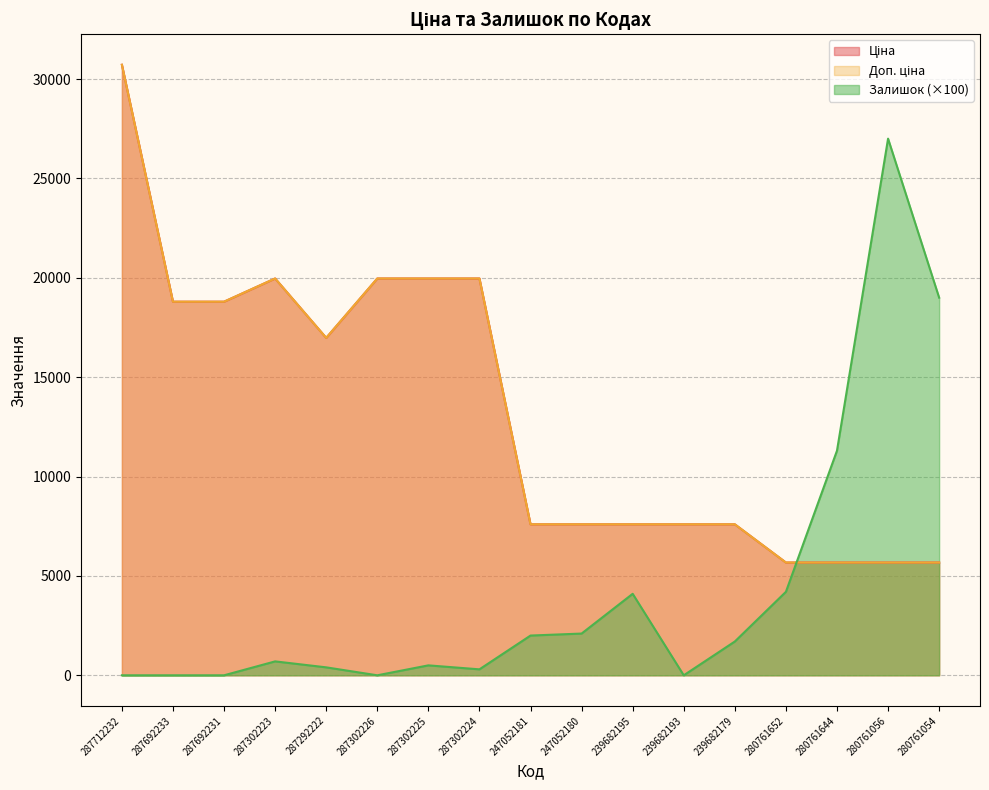

Which category has the highest value across all series?

287712232